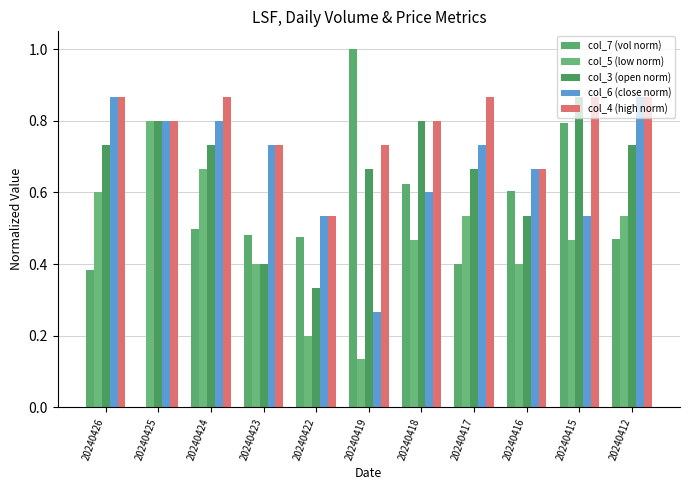

How many groups of bars are there?

11